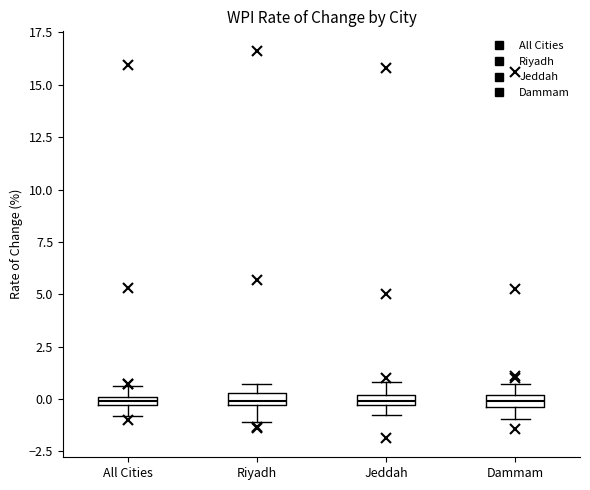

Where is the upper edge of the box for Jeddah on the y-axis? The values are not printed on the chart, so give them approximately, as read against the axis.

0.0